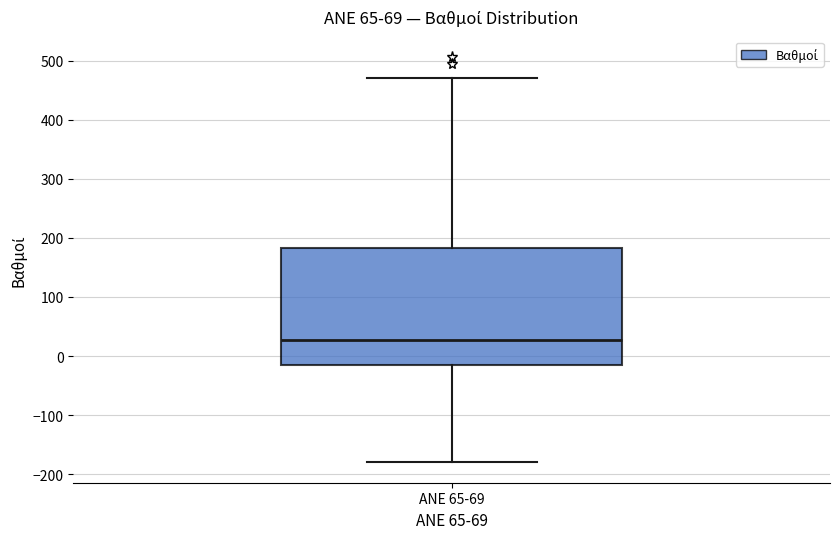

Where is the upper edge of the box for ANE 65-69 on the y-axis? The values are not printed on the chart, so give them approximately, as read against the axis.

180